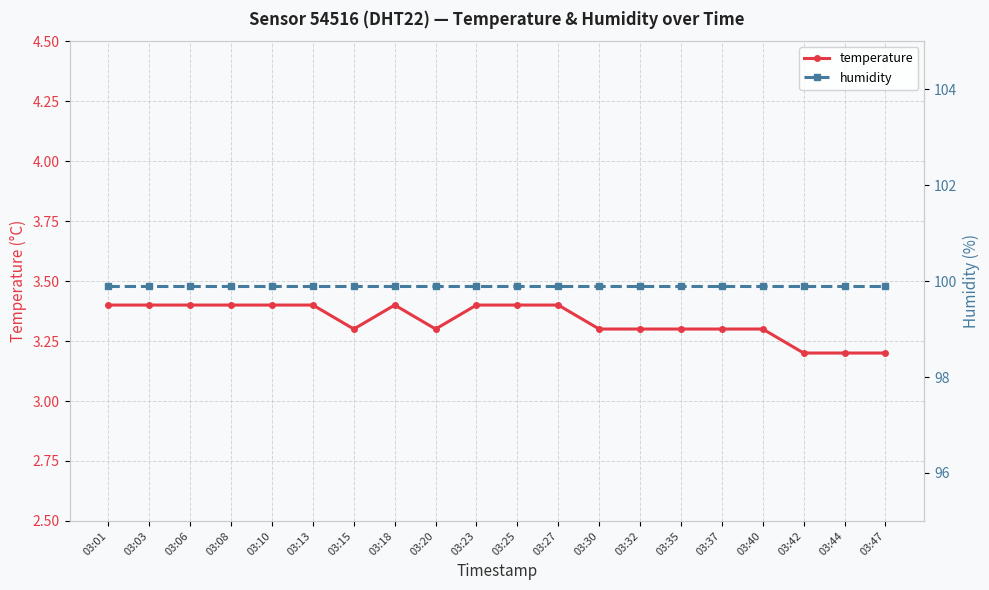

True or false: temperature and humidity cross at least once.

False